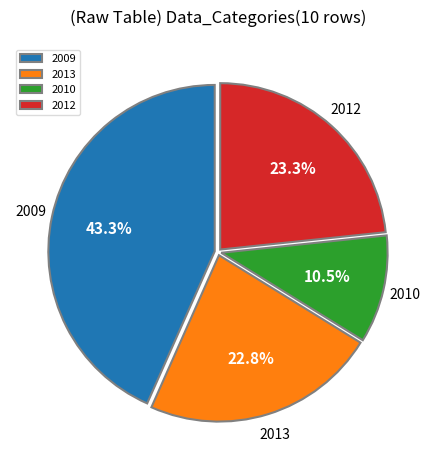

Is there any slice that represents more than half of the pie?

No